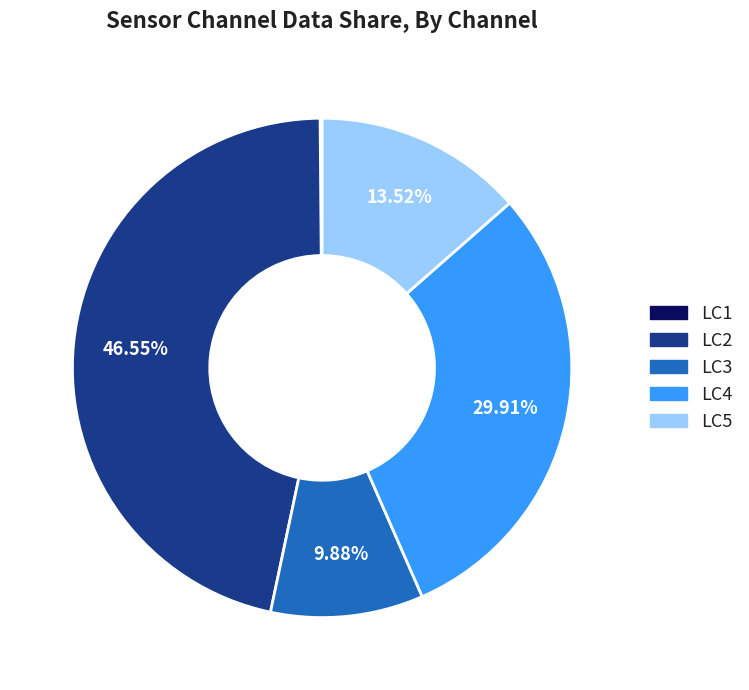

Which has a higher value, LC5 or LC3?

LC5